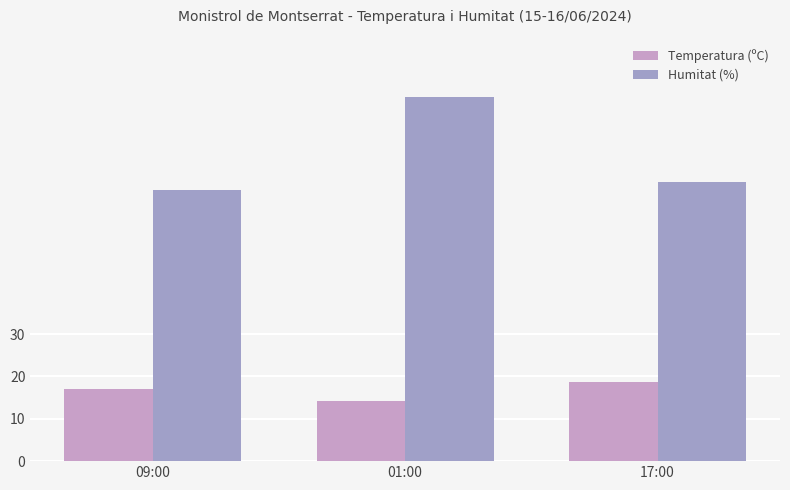

Reading left to right, list all the values displayed in this chart.

Temperatura (ºC): 17.0	14.3	18.7
Humitat (%): 64.0	86.0	66.0